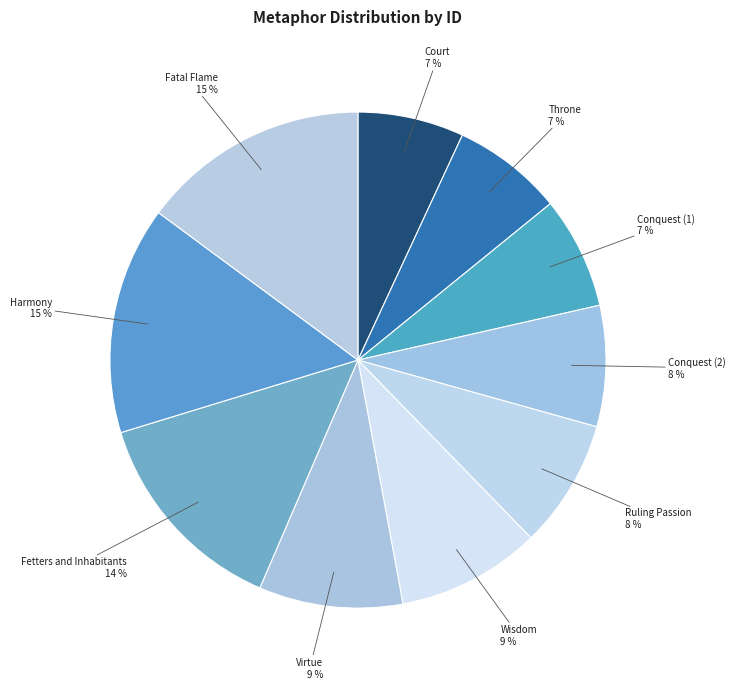

To the nearest percent, what is the average slice percentage?

10%